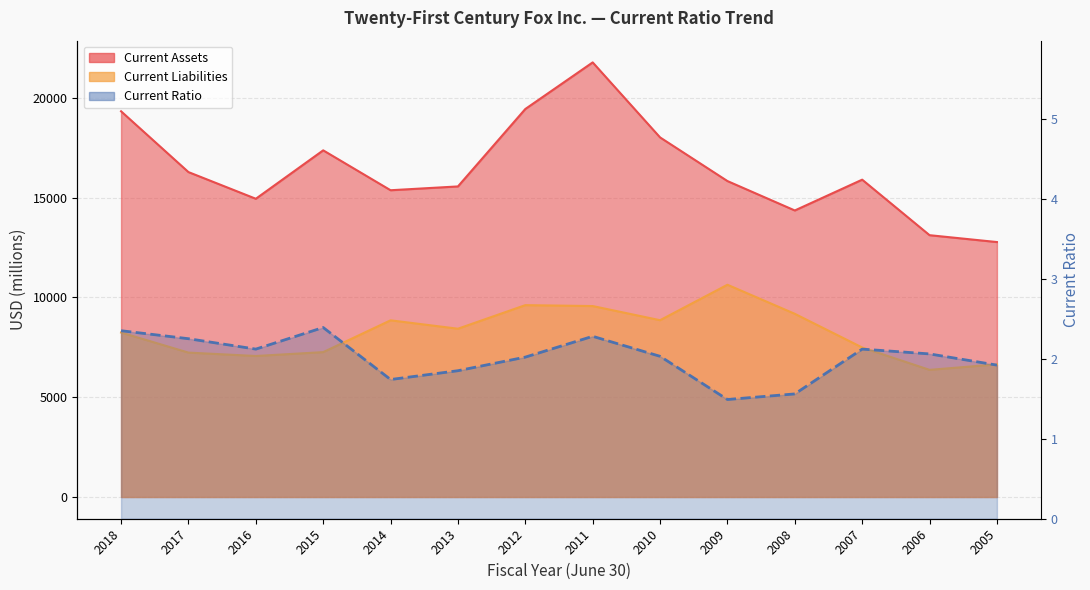

What is the value of the Current Liabilities point at the 13th from the left?

6373.0